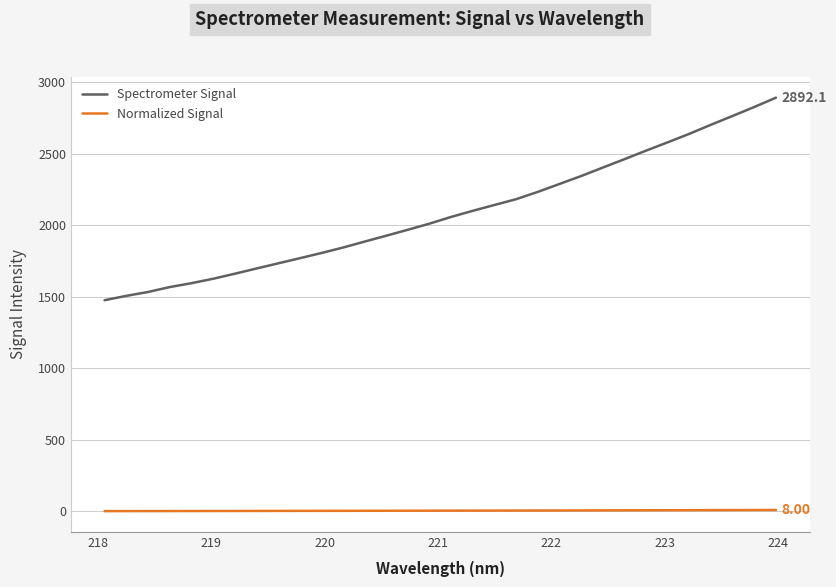

True or false: Normalized Signal and Spectrometer Signal intersect in this chart.

False